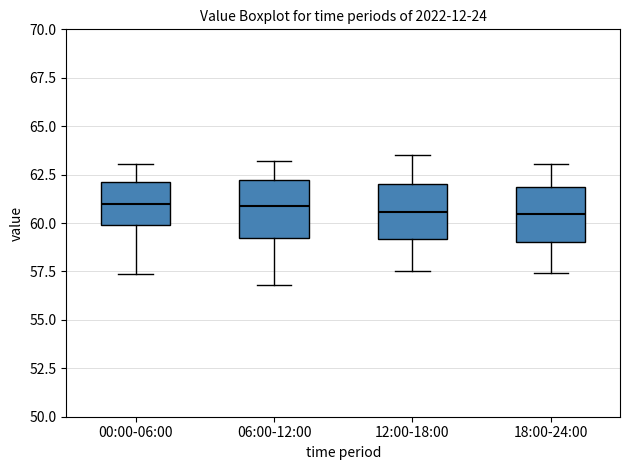

Reading left to right, transcribe this box plot: for each box, give where its median line is, the range the box spans, and where its two whiskers end, as read against the y-axis. The values are not printed on the chart, so give them approximately, as read against the axis.

00:00-06:00: median 61.0, box 60.0 to 62.0, whiskers 57.5 to 63.0
06:00-12:00: median 61.0, box 59.0 to 62.0, whiskers 57.0 to 63.0
12:00-18:00: median 60.5, box 59.0 to 62.0, whiskers 57.5 to 63.5
18:00-24:00: median 60.5, box 59.0 to 62.0, whiskers 57.5 to 63.0